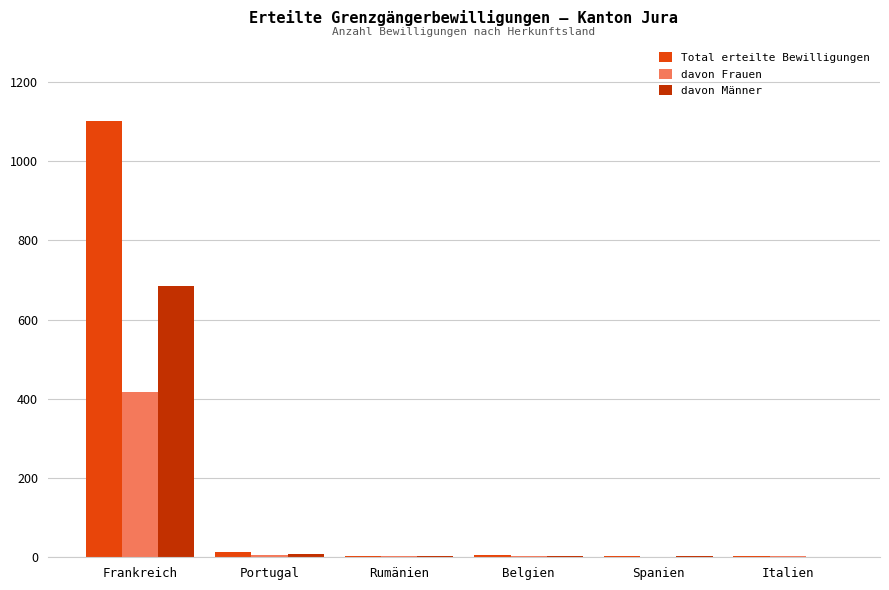

The value of Total erteilte Bewilligungen at Belgien is 5. True or false?

True